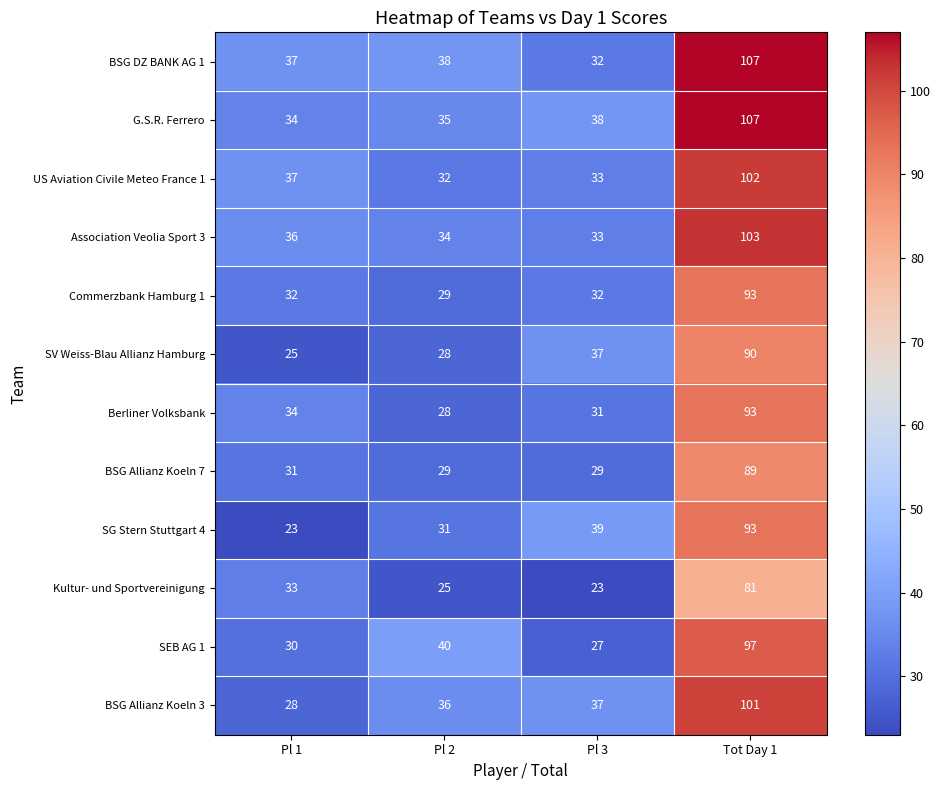

What is the sum of all G.S.R. Ferrero values?

214